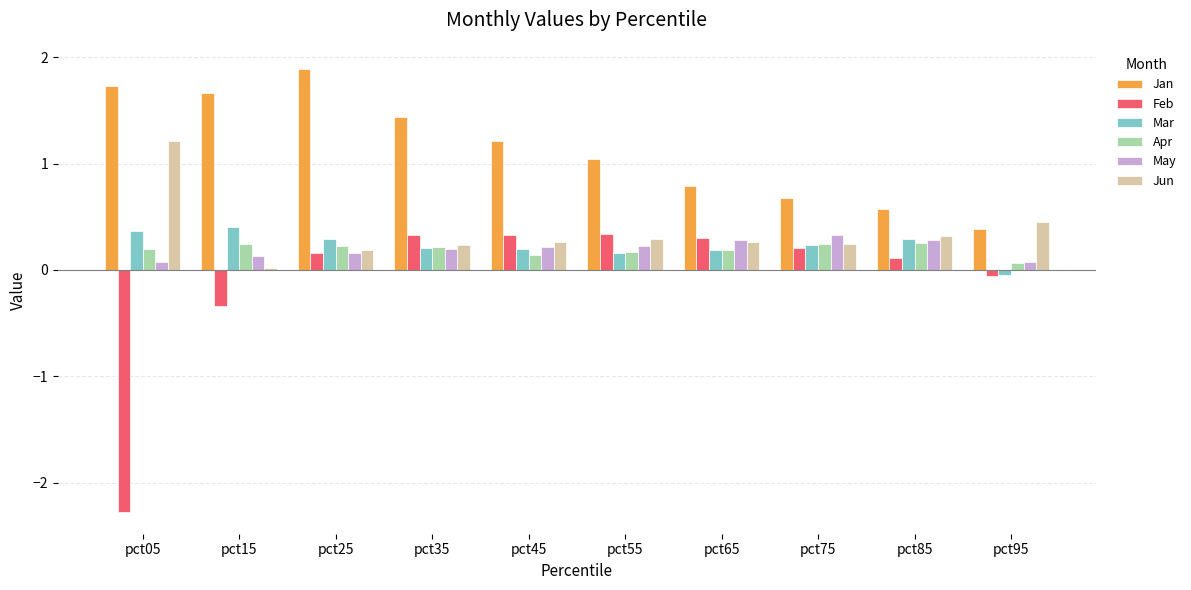

Which series has the widest spread of values?

Feb